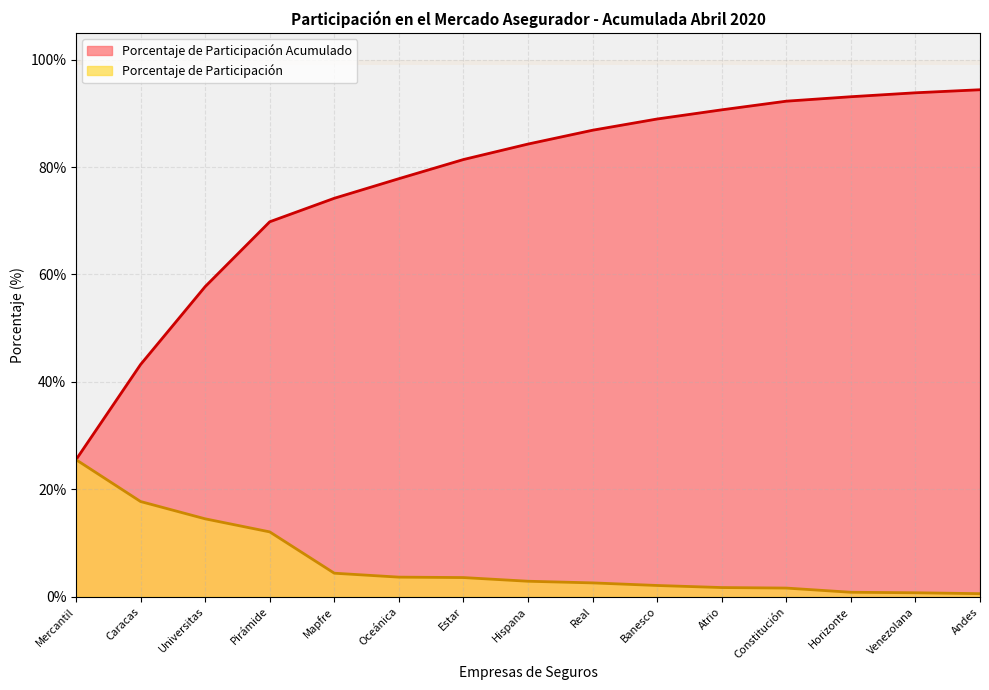

What value does the Porcentaje de Participación Acumulado series have at Caracas?

43.2